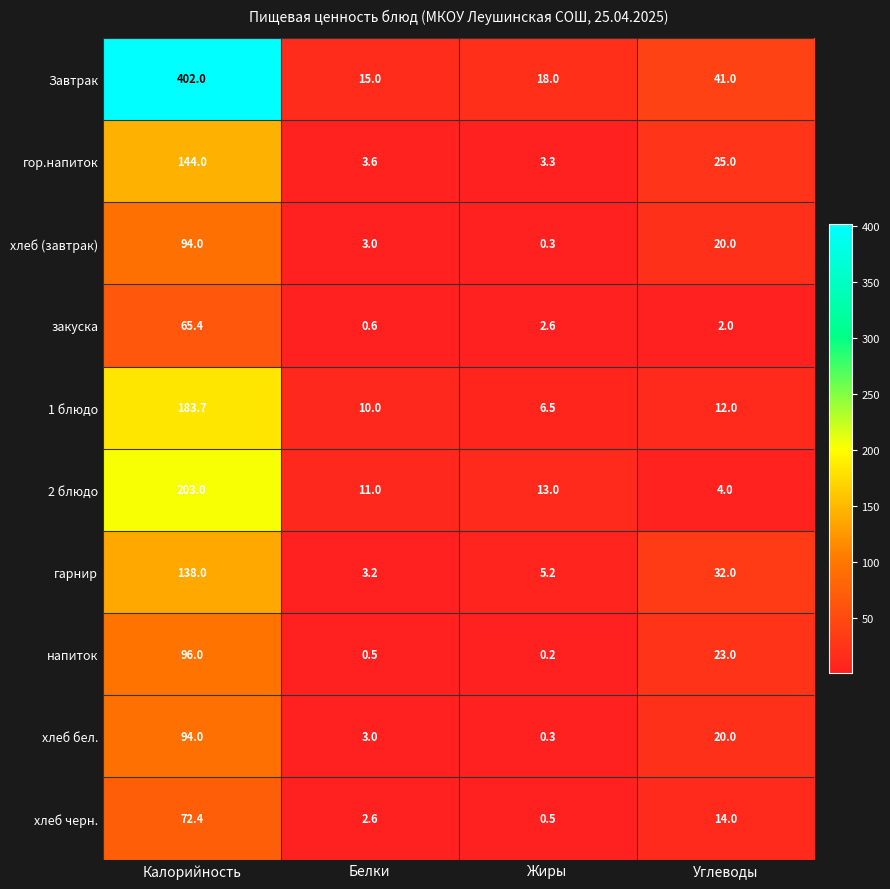

At which label does хлеб бел. first exceed 20?

Калорийность